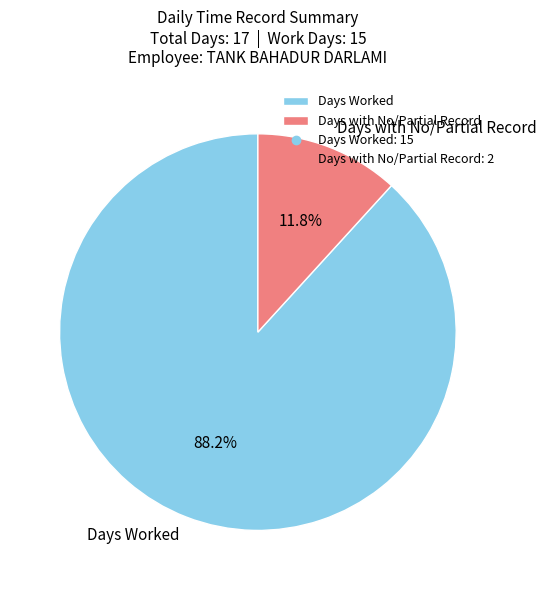

Rank the categories by value from highest to lowest.

Days Worked, Days with No/Partial Record